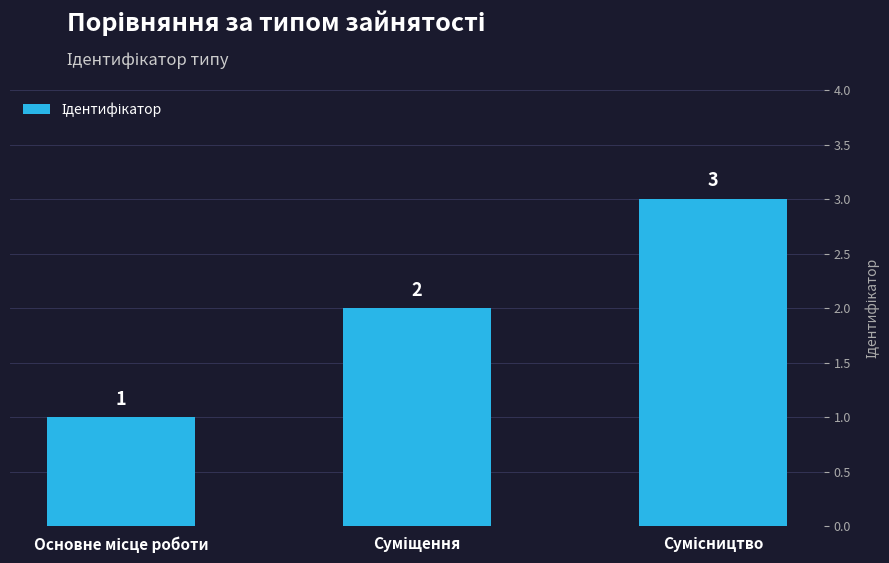

How many values are between 1 and 3?

3